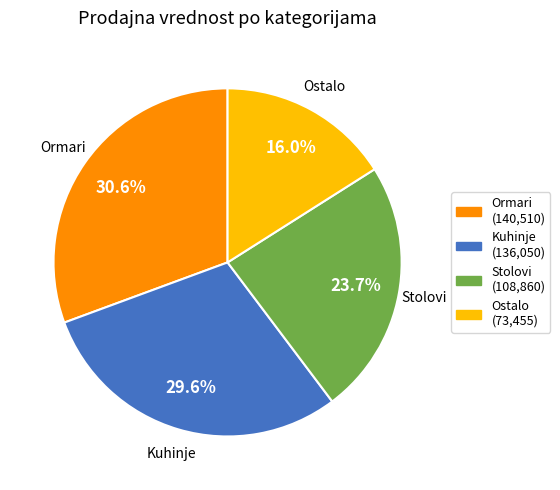

Which category has the smallest portion of the pie?

Ostalo